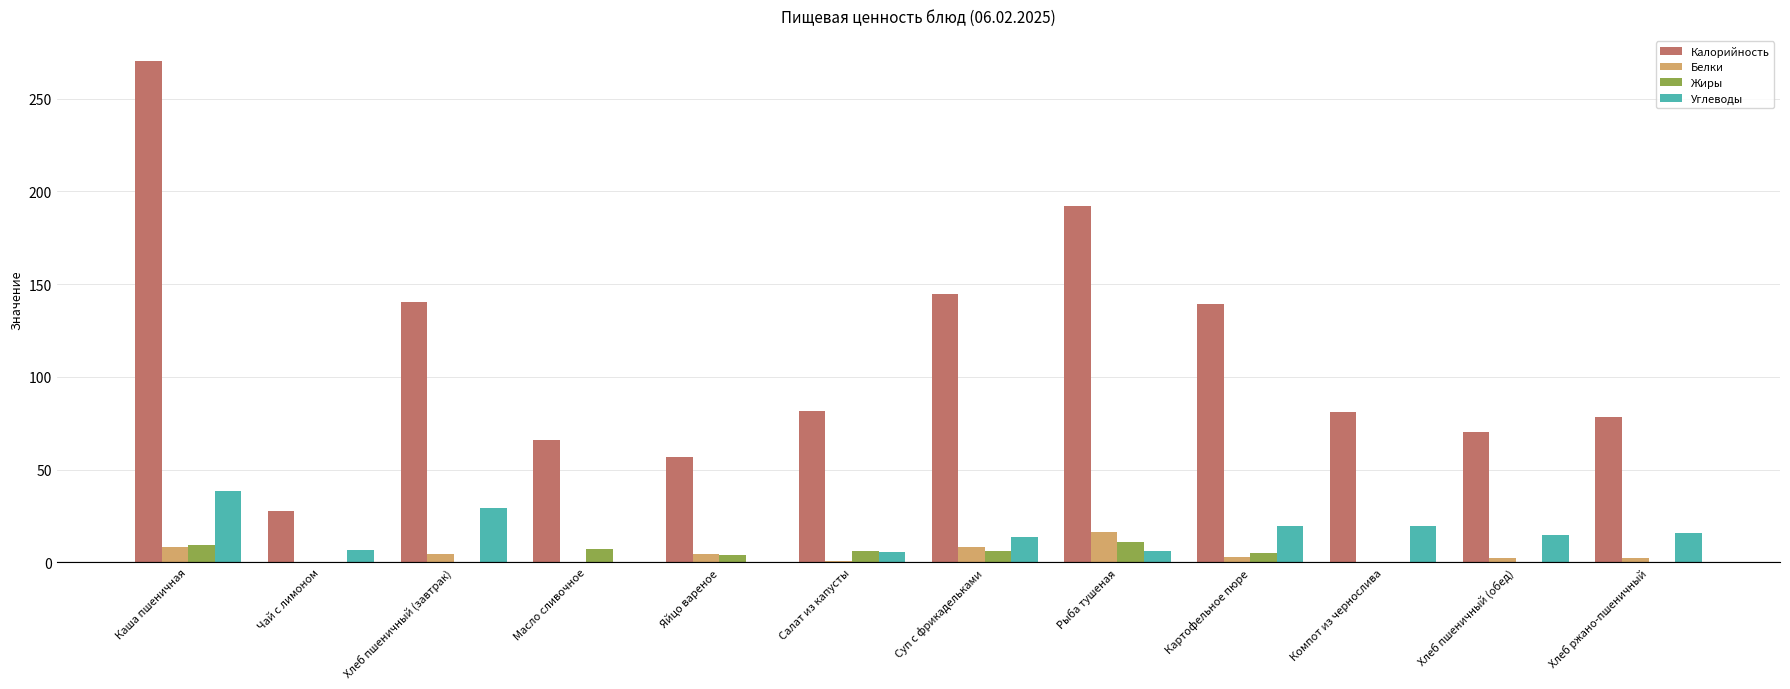

At which label is Калорийность closest to 149?

Суп с фрикадельками